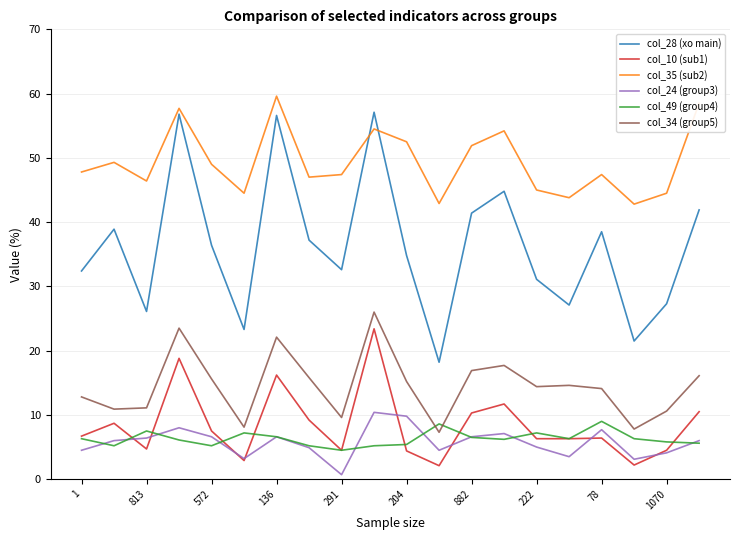

What is the minimum value for col_49 (group4)?

4.5